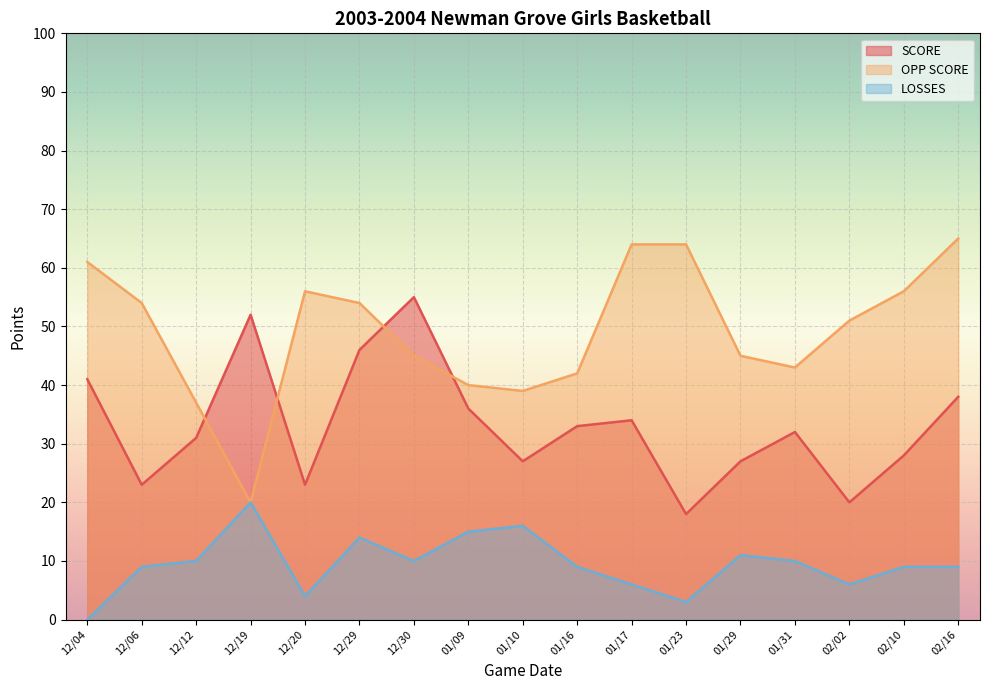

Reading right to left, transcribe all the data shown in this chart.

SCORE: 38	28	20	32	27	18	34	33	27	36	55	46	23	52	31	23	41
OPP SCORE: 65	56	51	43	45	64	64	42	39	40	45	54	56	20	37	54	61
LOSSES: 9	9	6	10	11	3	6	9	16	15	10	14	4	20	10	9	0